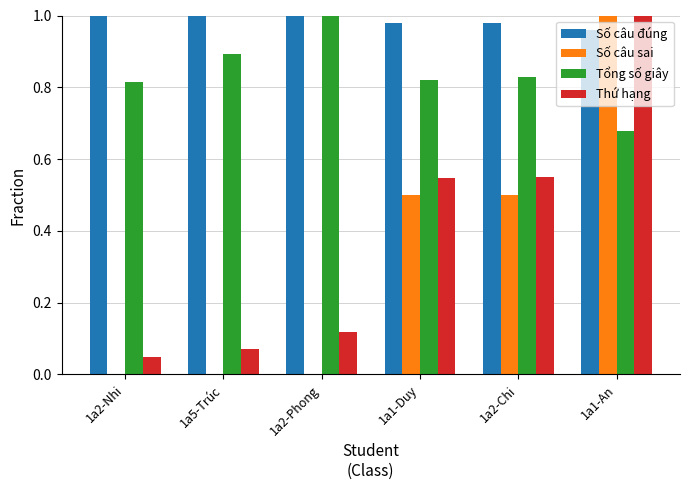

What is the sum of all Số câu đúng values?

5.9